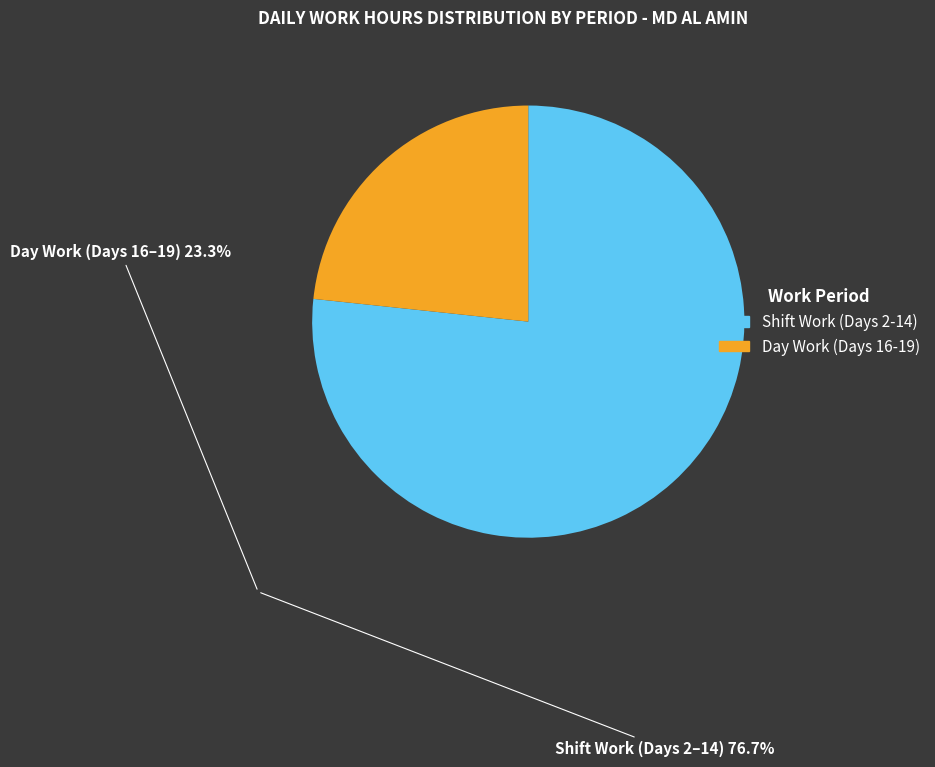

Does any single category account for the majority?

Yes